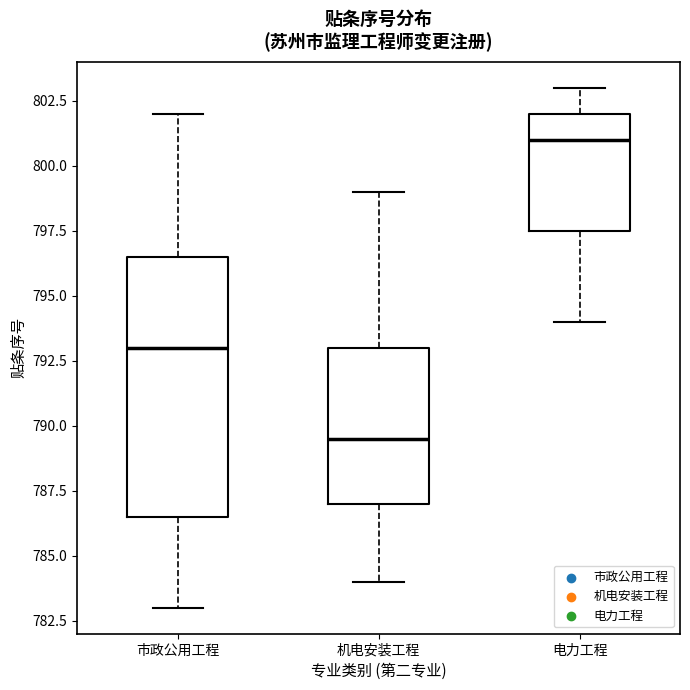

Where does the median line of the box for 机电安装工程 sit on the y-axis? The values are not printed on the chart, so give them approximately, as read against the axis.

789.5